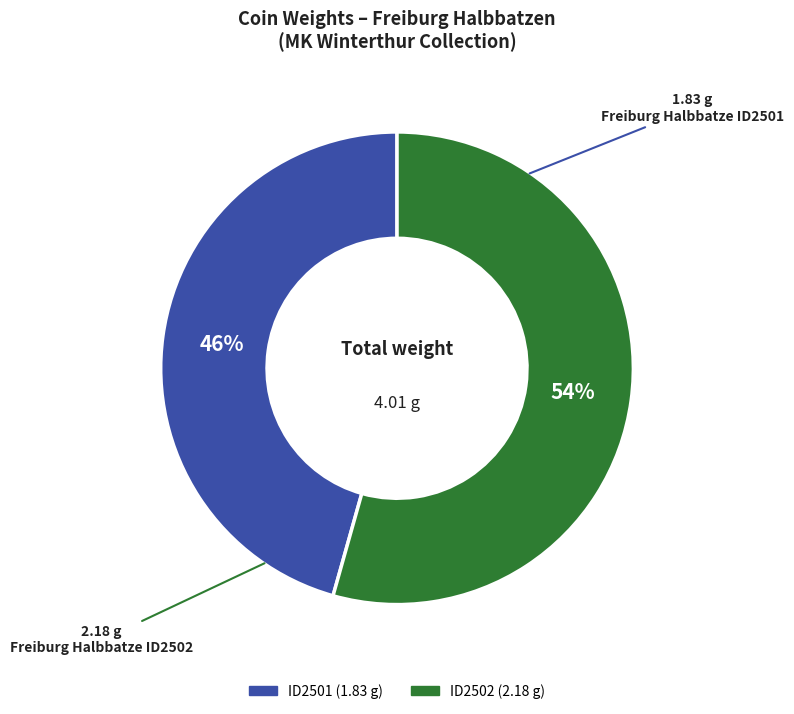

To the nearest percent, what is the average slice percentage?

50%